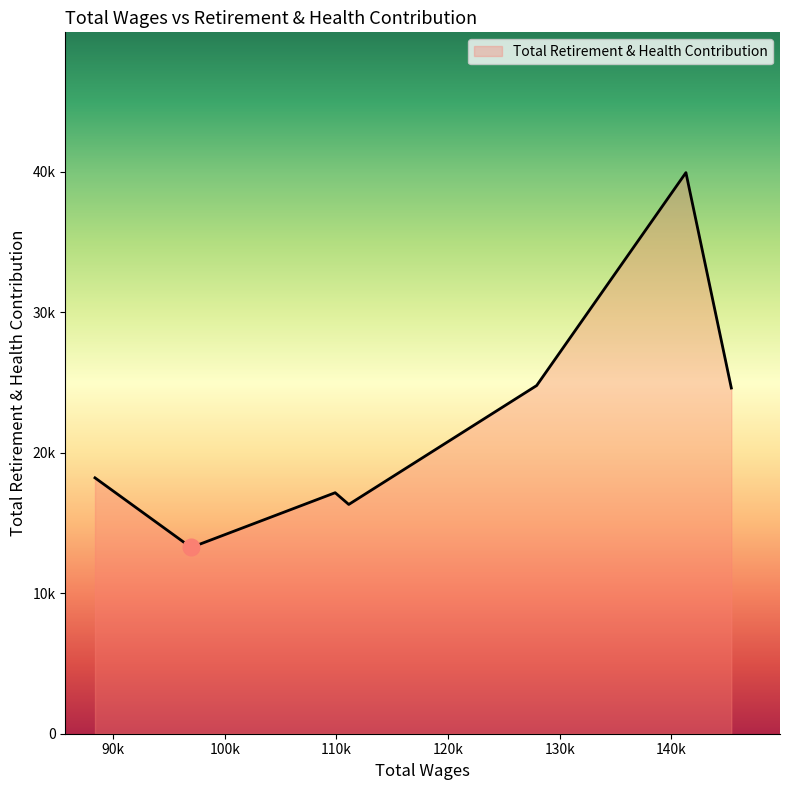

Is this an area chart (filled region under the line)?

Yes